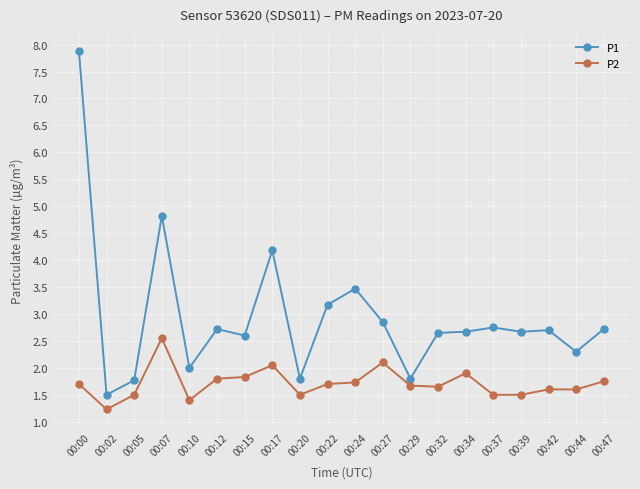

Is it true that P2 equals 0.7 at 00:29?

False